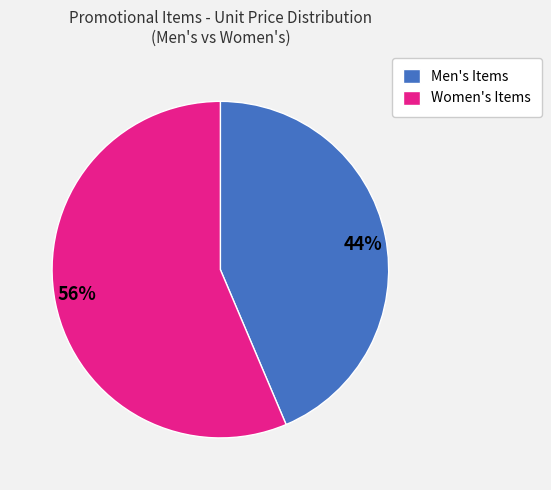

Is the sum of 56% and 44% greater than half?

Yes